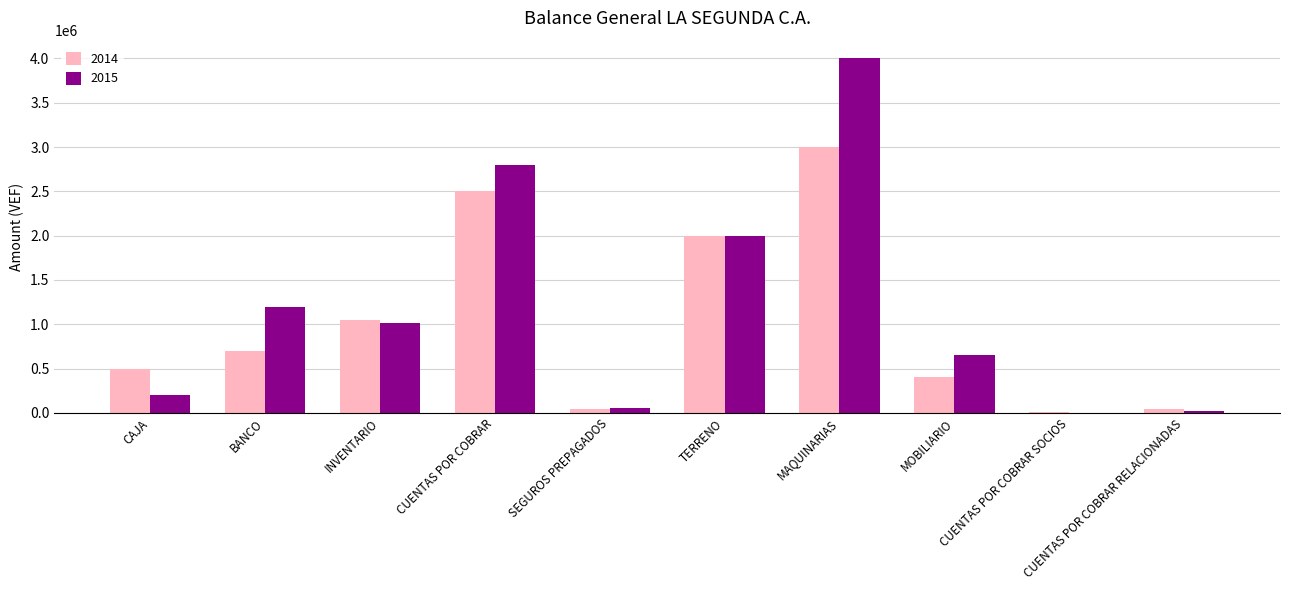

At which label does 2014 reach its peak?

MAQUINARIAS